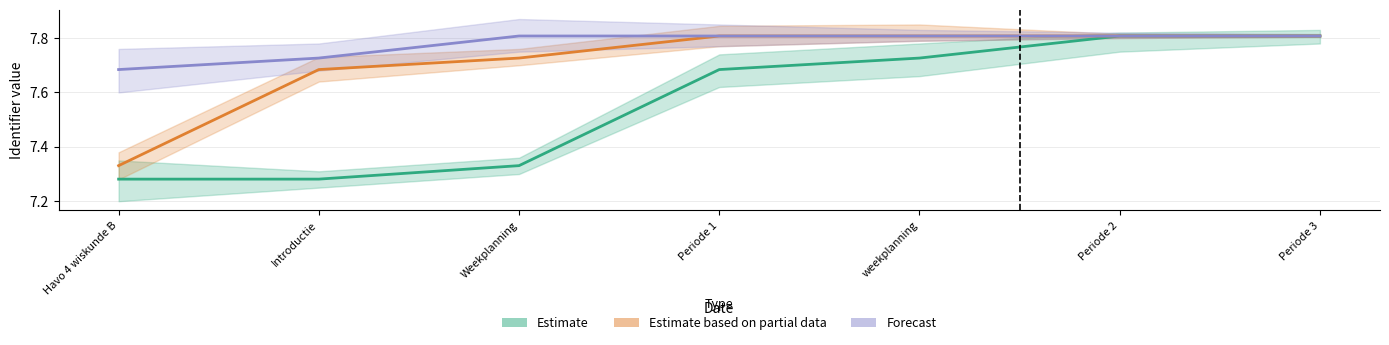

True or false: Estimate based on partial data has a value of 10.2 at Periode 2.

False